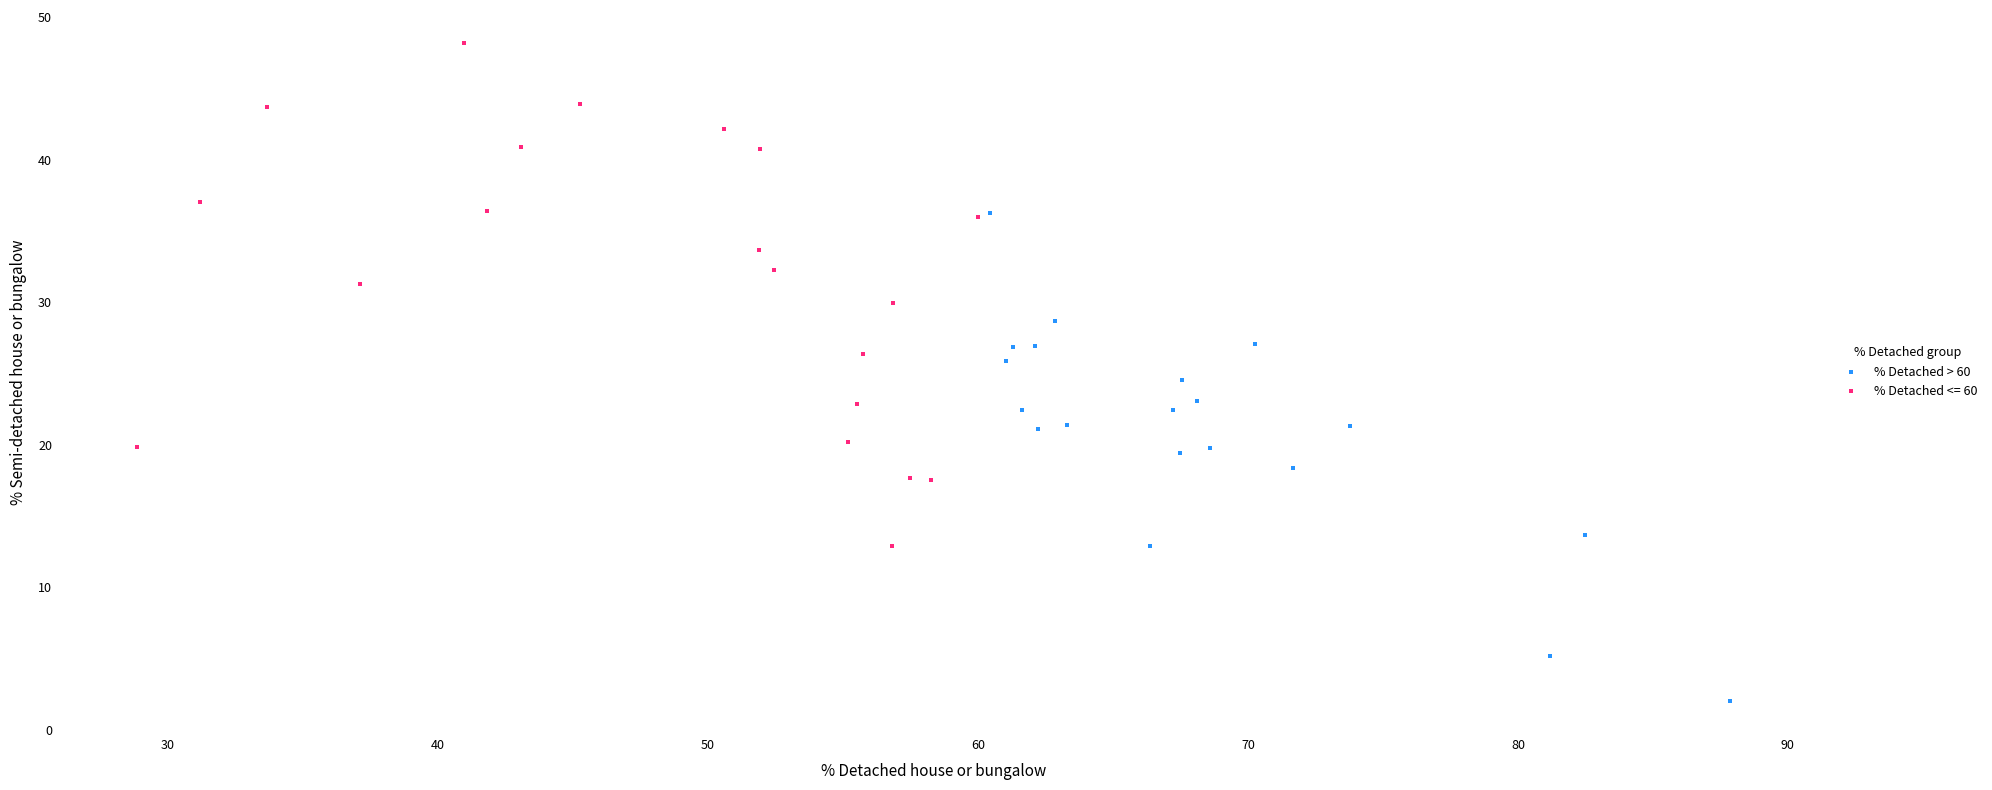

Which series reaches the maximum Y coordinate?

% Detached <= 60